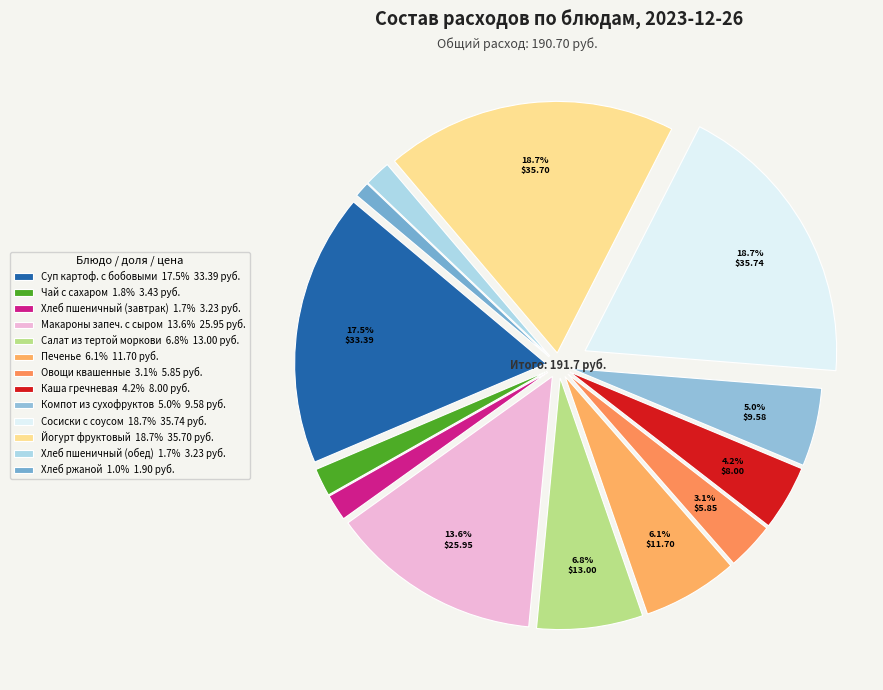

How many slices are in this pie chart?

13